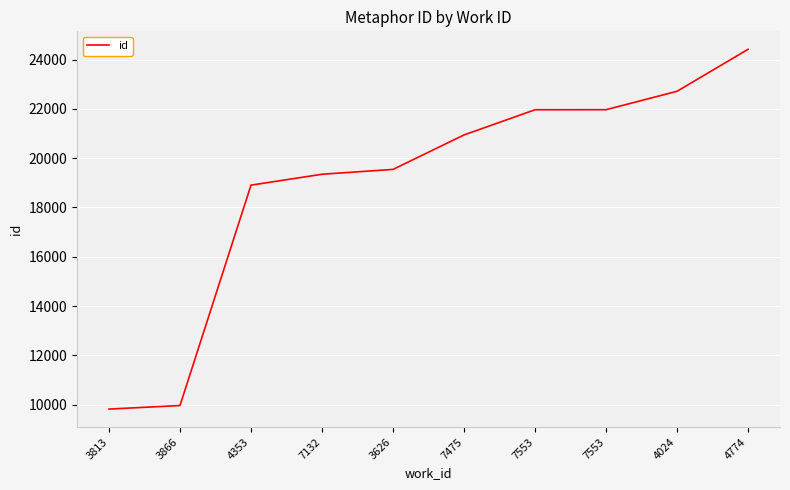

The value at 4353 is 27917. True or false?

False